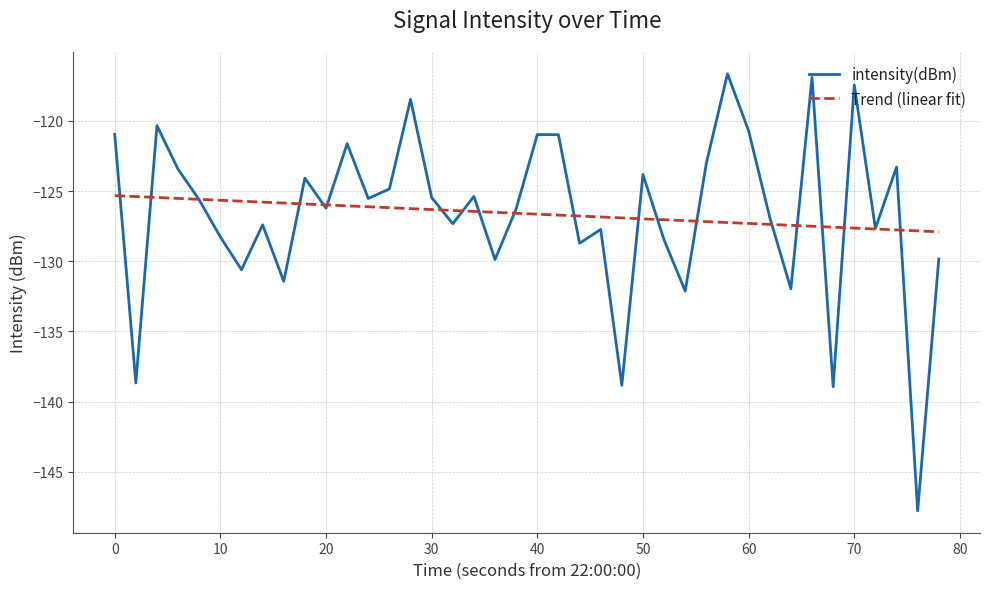

What is the maximum value shown in the chart?

-116.6